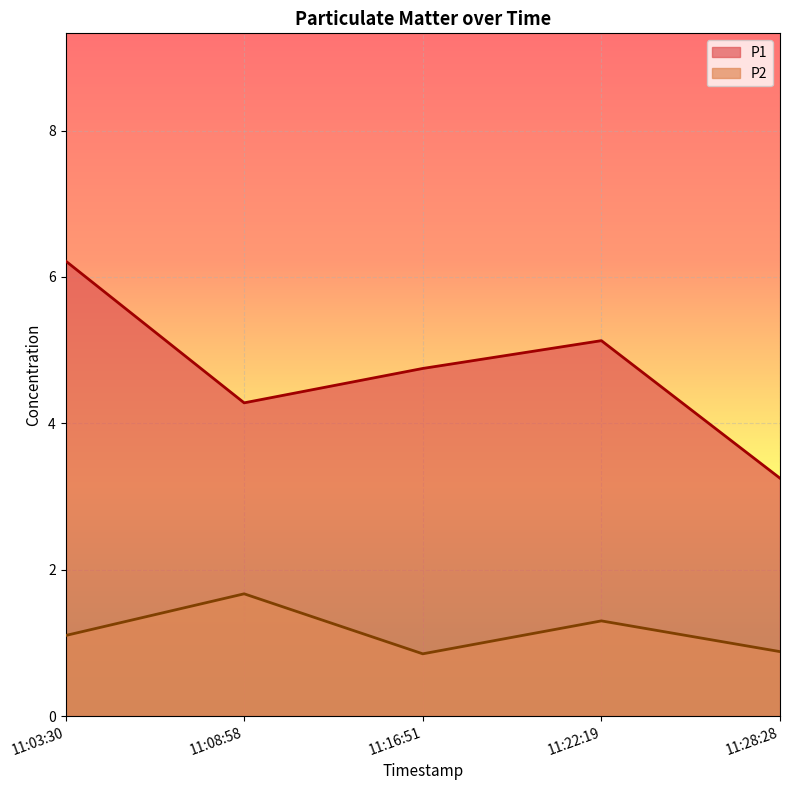

Is the value of P2 at 11:28:28 greater than the value of P1 at 11:03:30?

No